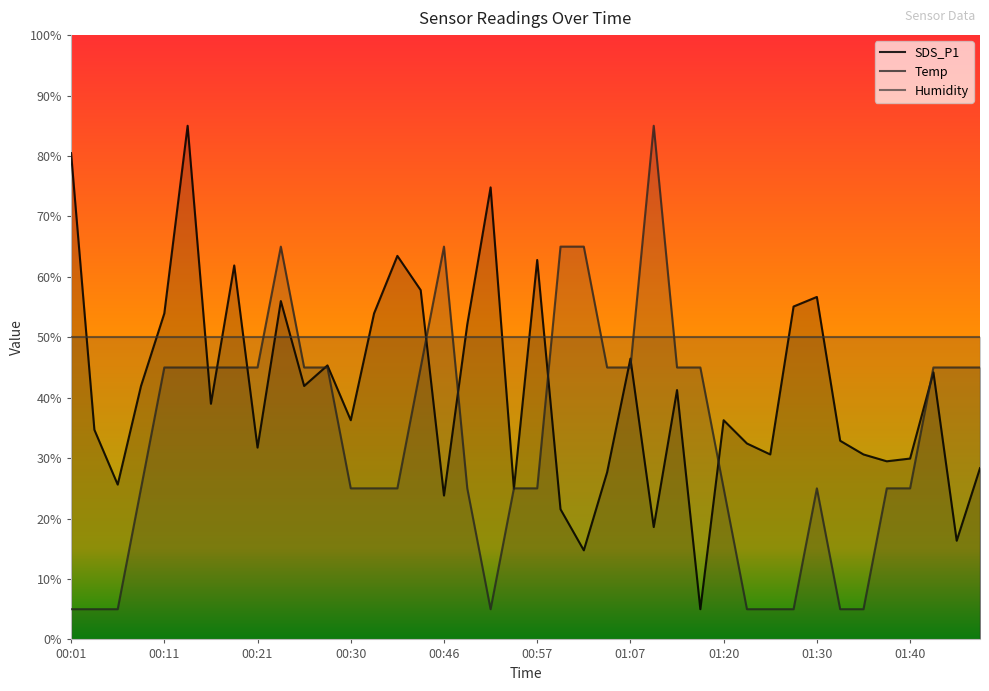

Which series has the largest range (max minus min)?

SDS_P1